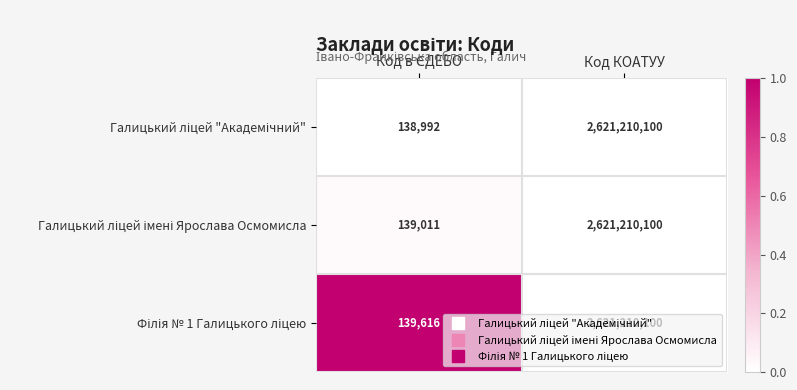

At which category is the sum across all series the highest?

Код КОАТУУ